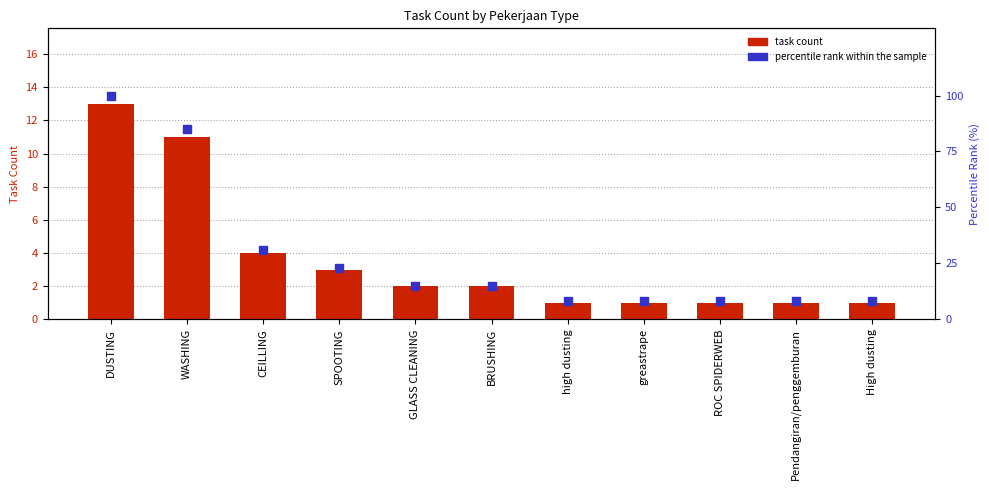

Which series has the largest total across all categories?

percentile rank within the sample